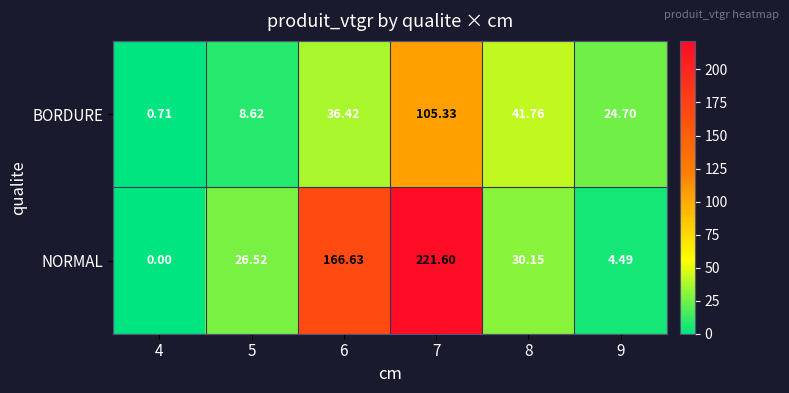

At 7, list the series in order from largest to smallest.

NORMAL, BORDURE